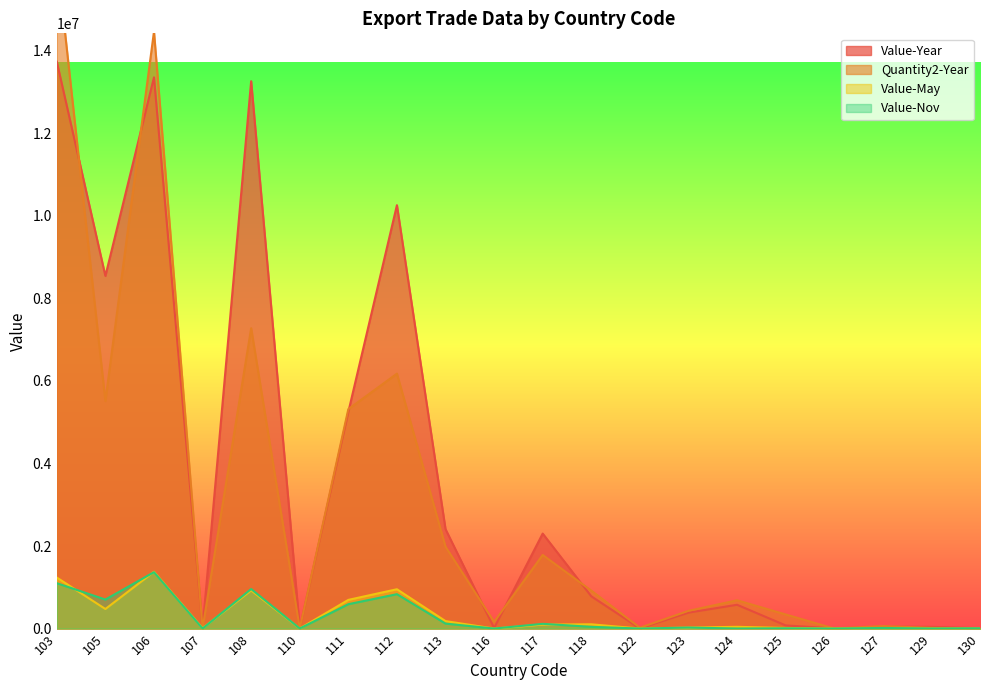

Reading right to left, list all the values displayed in this chart.

Value-Year: 6065	39859	45874	1110	76037	576010	385096	4050	781004	2300914	12075	2408724	10259518	5249881	3886	13263511	8670	13356579	8544653	13736543
Quantity2-Year: 3210	16031	61352	113	341199	684887	429003	20000	919031	1782850	162000	1982759	6176604	5317081	3820	7277639	2853	14466752	5513376	16266540
Value-May: 0	0	6569	0	13702	41874	23355	0	102799	95725	0	180119	952382	694326	400	924760	6502	1375196	473533	1235814
Value-Nov: 6065	1206	13735	0	5648	450	24131	0	41521	114214	0	120055	832651	589778	1575	957602	246	1365485	702597	1098849